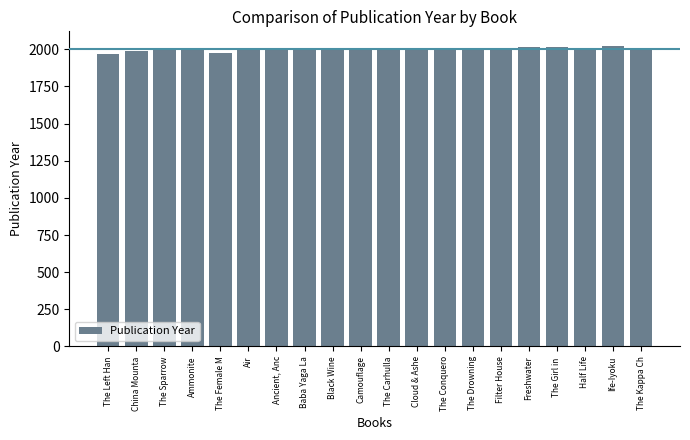

How many categories are shown in the chart?

20